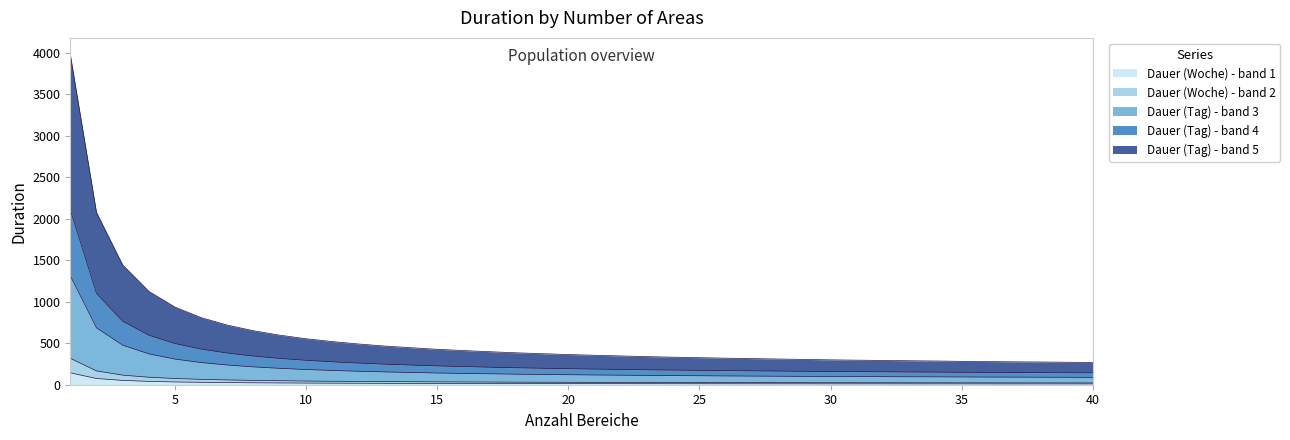

Does the chart display data point markers on the line(s)?

No